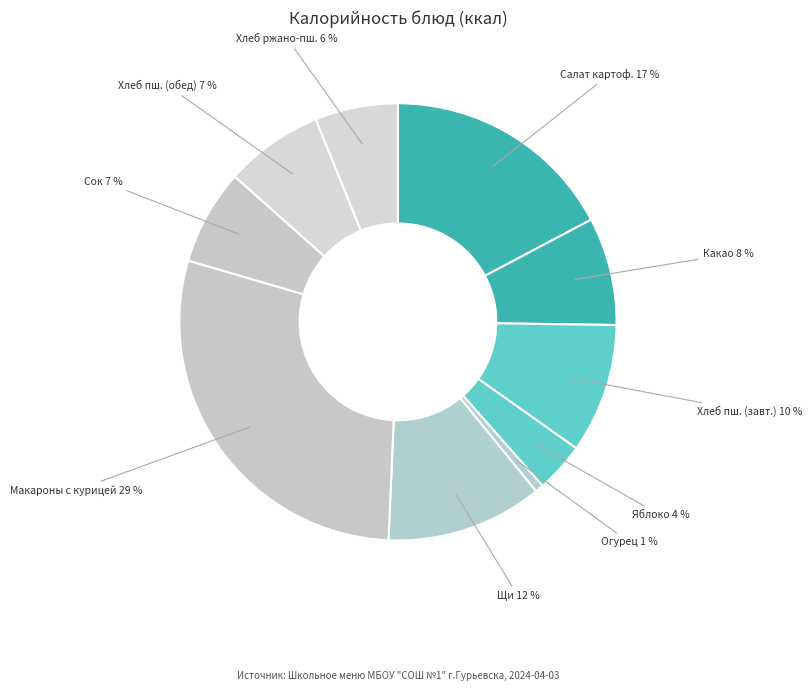

True or false: Макароны с курицей accounts for 42% of the total.

False